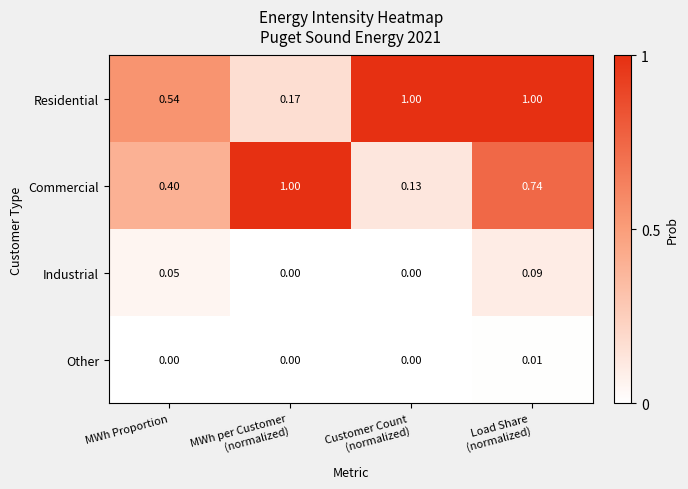

Which series has the widest spread of values?

Commercial